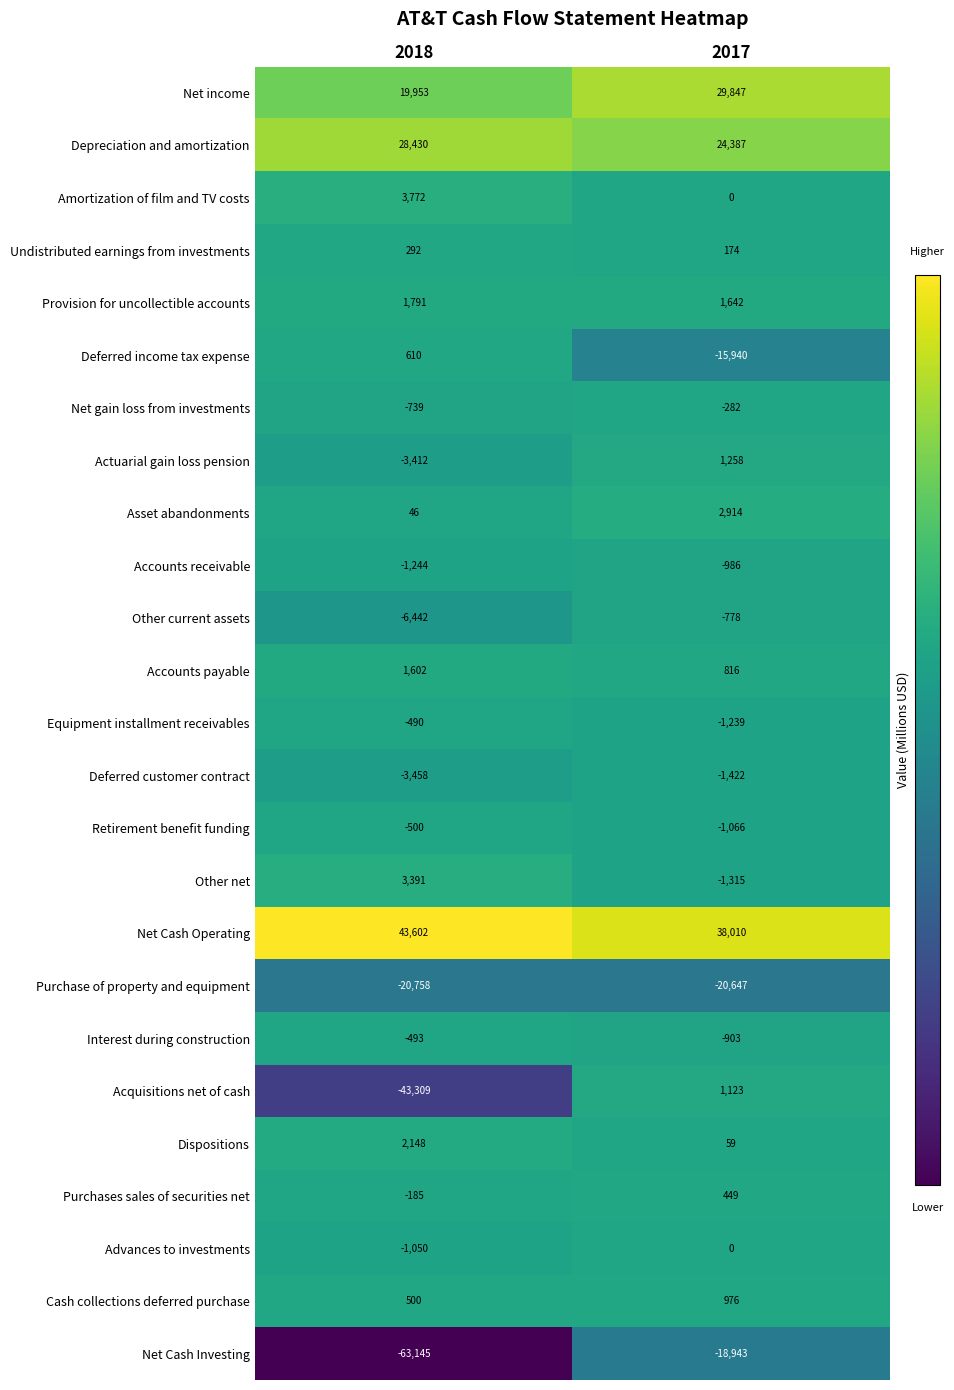

At which category does the chart reach its minimum across all series?

2018